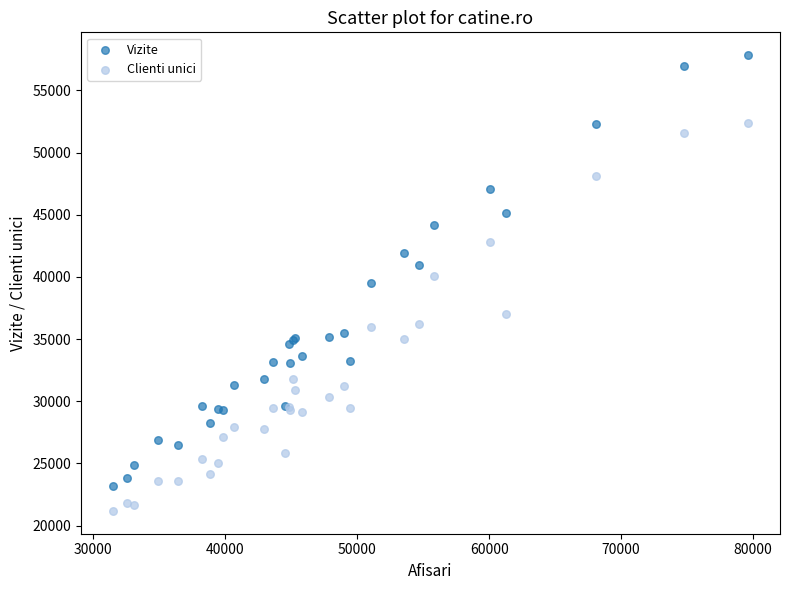

What is the X range (max minus min) for the scatter plot?

48141